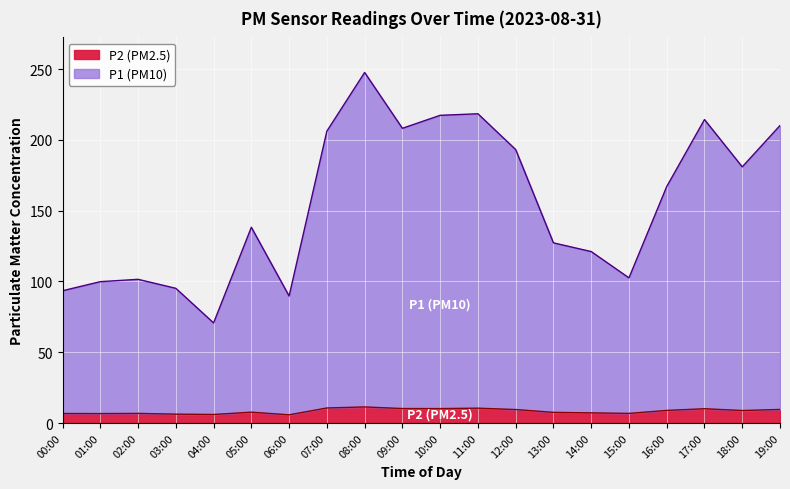

True or false: P2 and P1 intersect in this chart.

False